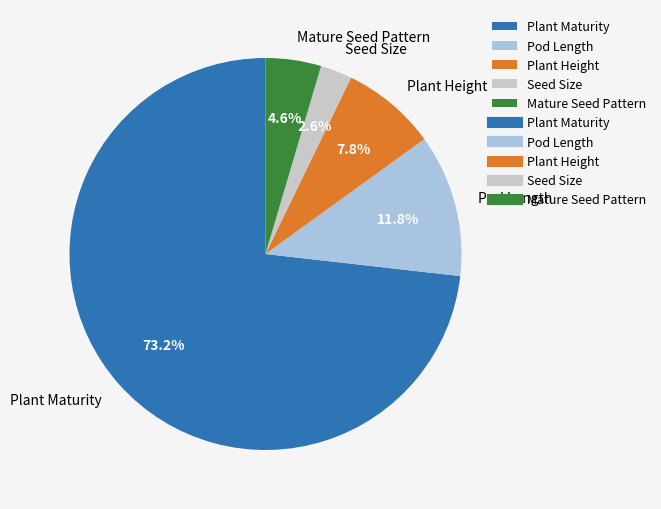

Which has a higher value, Plant Height or Mature Seed Pattern?

Plant Height